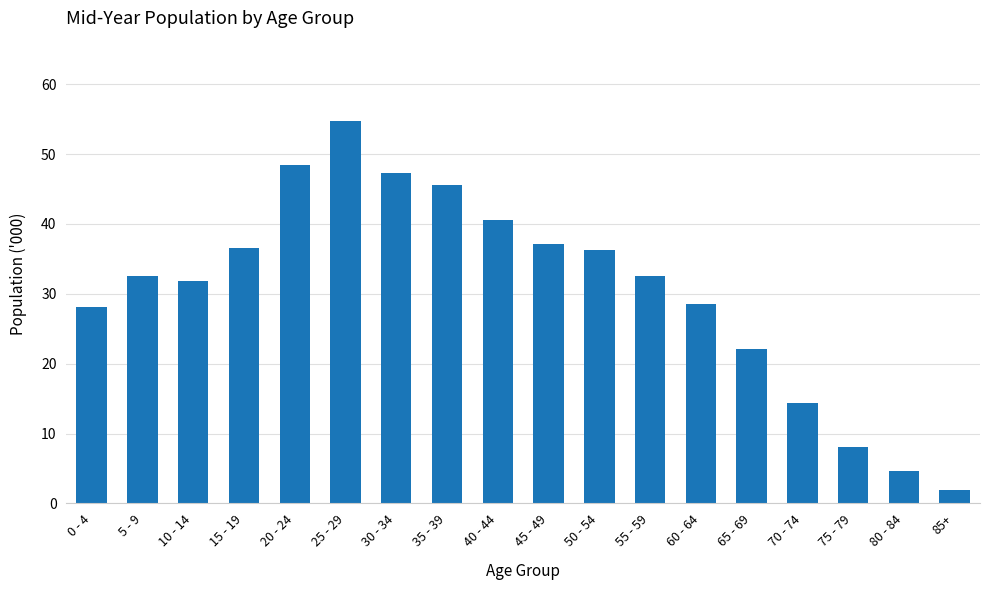

What is the approximate value at 20 - 24?

48.5